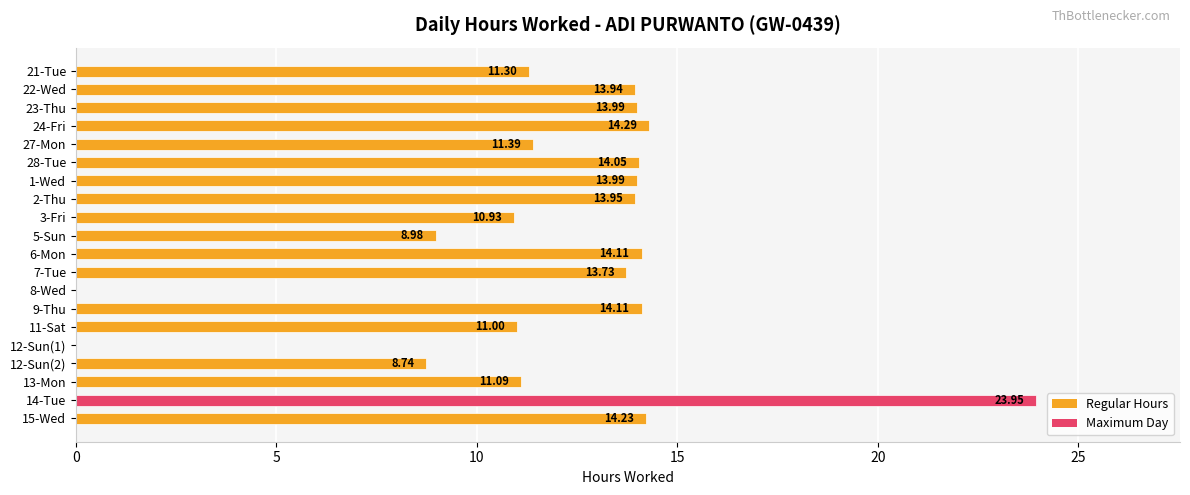

Between 9-Thu and 1-Wed, which is larger?

9-Thu